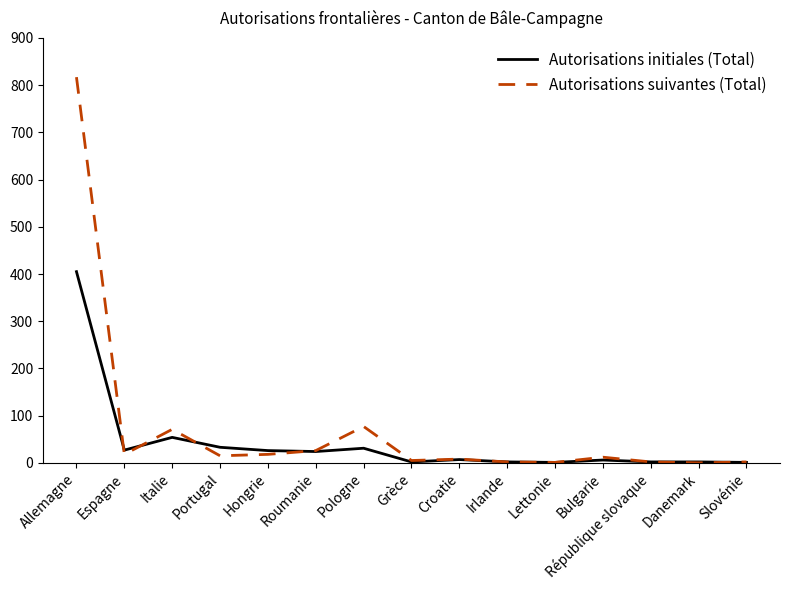

At which label is Autorisations initiales (Total) closest to 203?

Italie